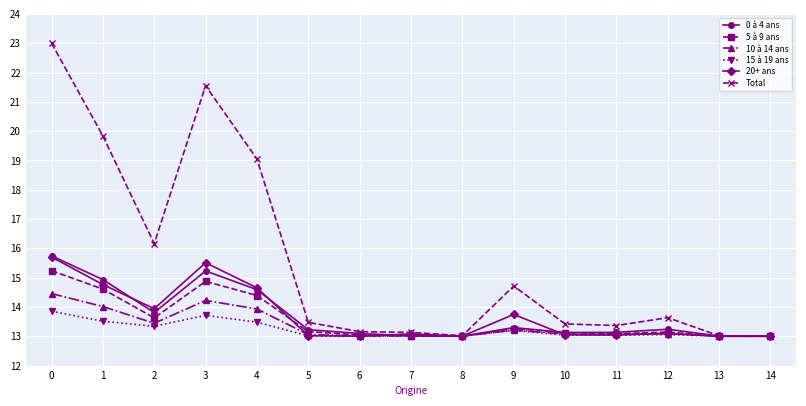

Where is the first local minimum for Total?

2